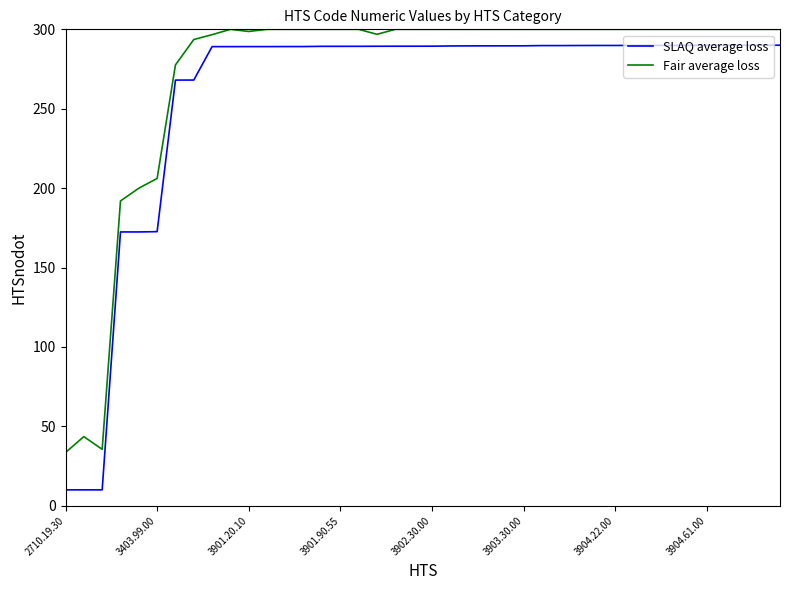

What are all the series names shown in the legend?

SLAQ average loss, Fair average loss